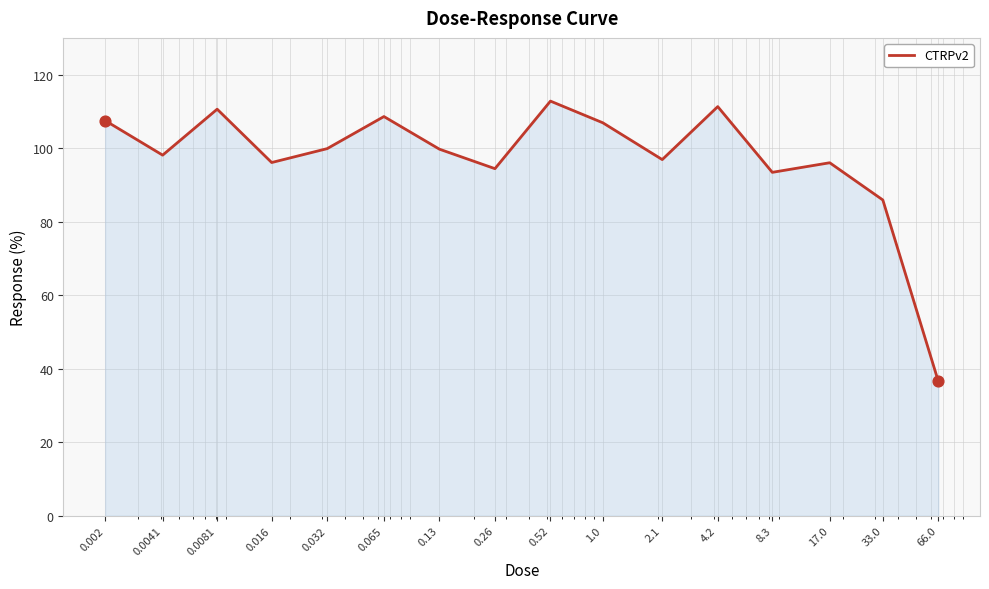

What is the smallest value displayed?

36.5